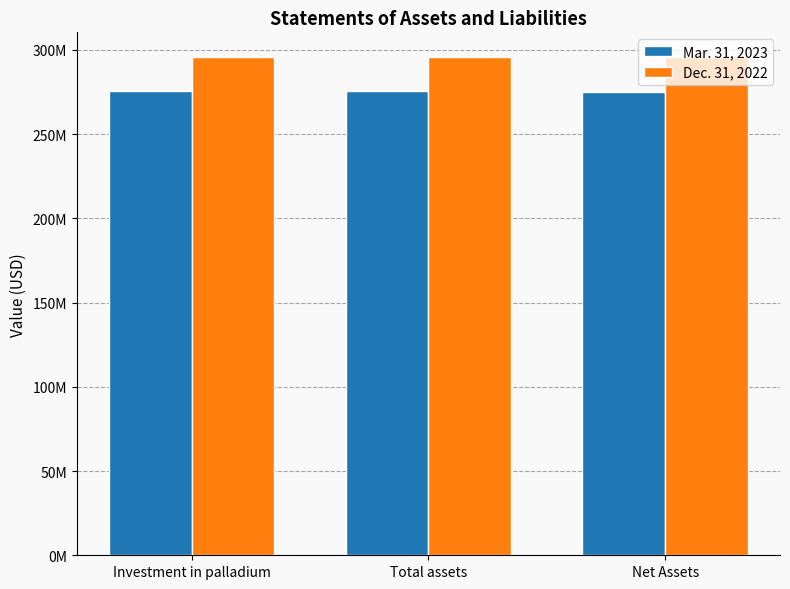

At which label is Dec. 31, 2022 closest to 295564500?

Investment in palladium